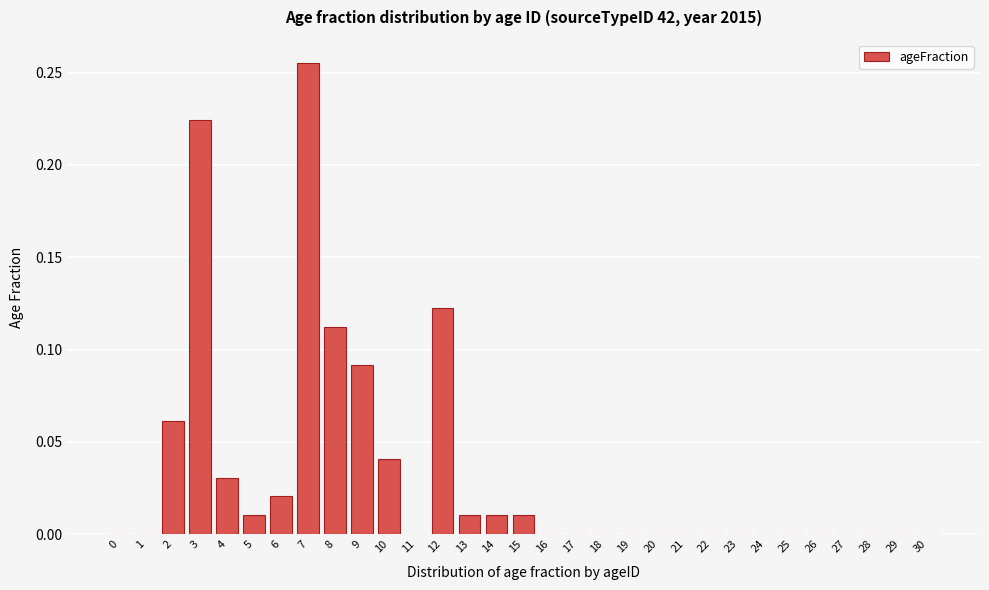

Which has a higher value, 14 or 1?

14